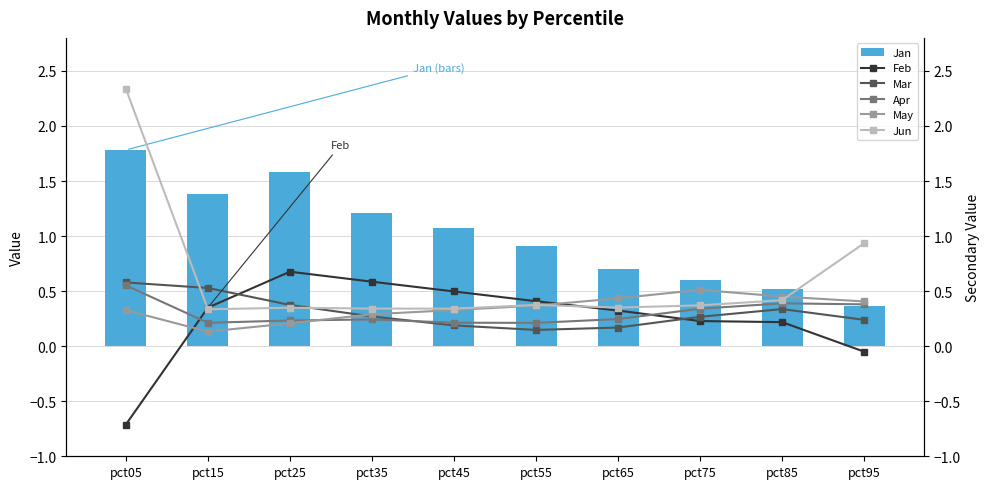

Which has a higher value, pct25 or pct75?

pct25